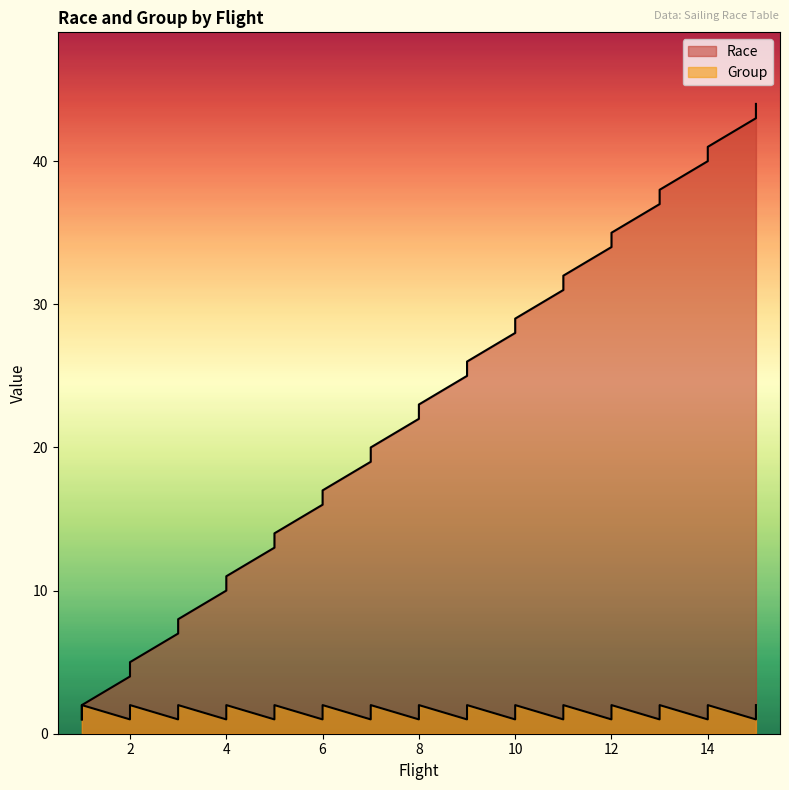

Which series has the largest range (max minus min)?

Race